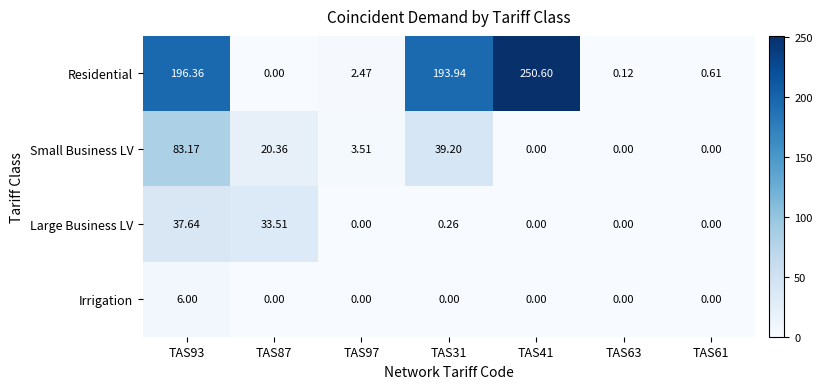

Which series has the largest total across all categories?

Residential